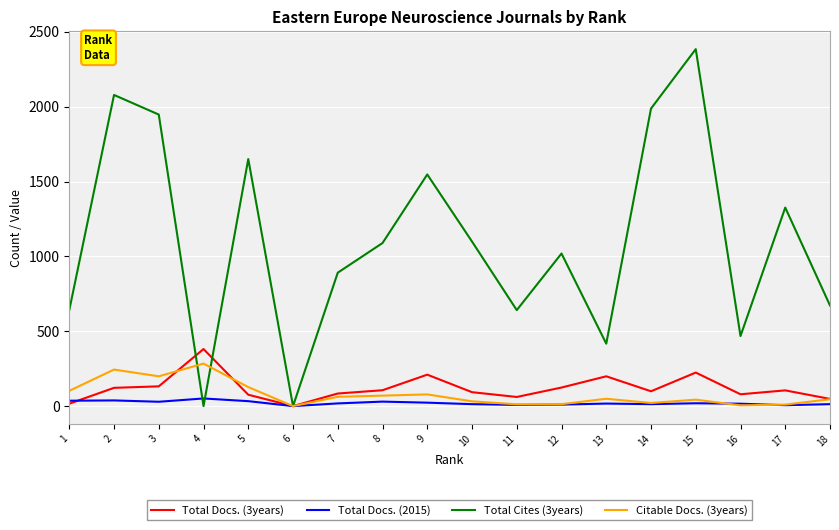

Where is the first local minimum for Citable Docs. (3years)?

3